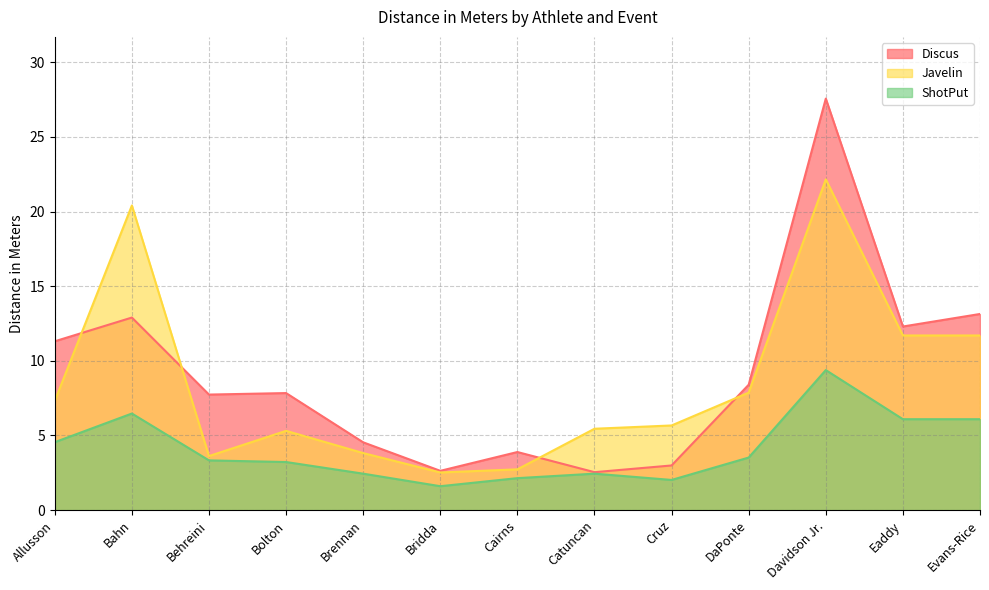

What is the minimum value shown in the chart?

1.6